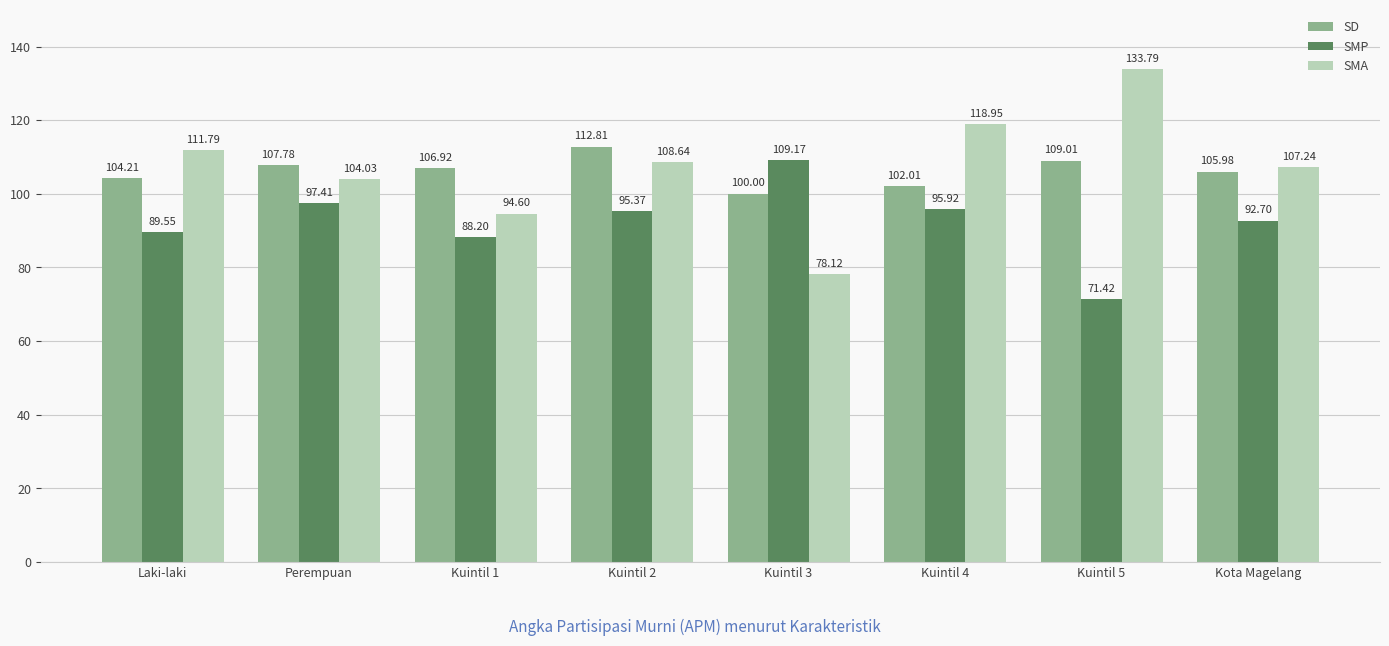

Rank the series at Perempuan from highest to lowest value.

SD, SMA, SMP